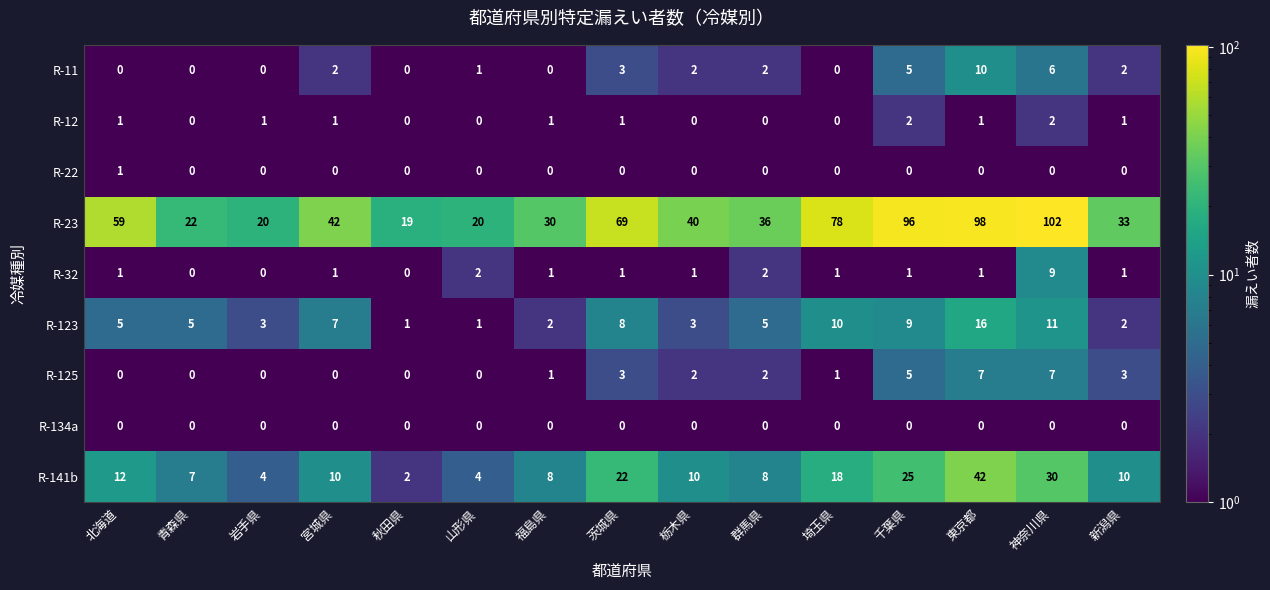

What is the highest value of the R-32 series?

9